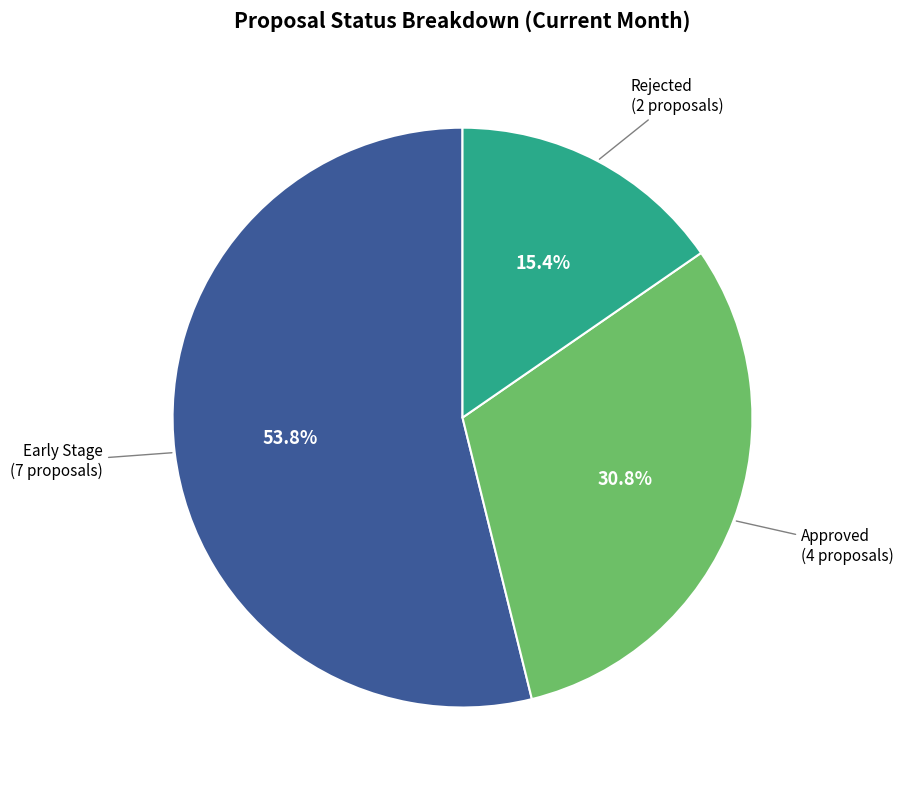

Does any single category account for the majority?

Yes